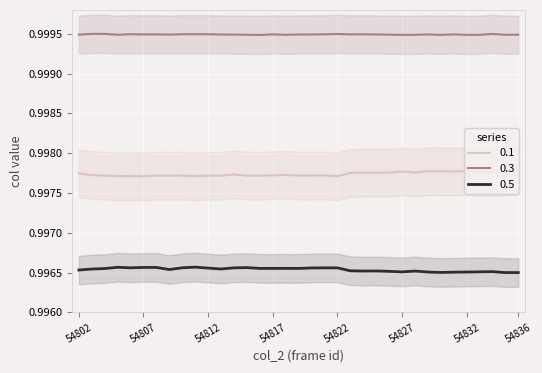

What is the minimum value shown in the chart?

1.0